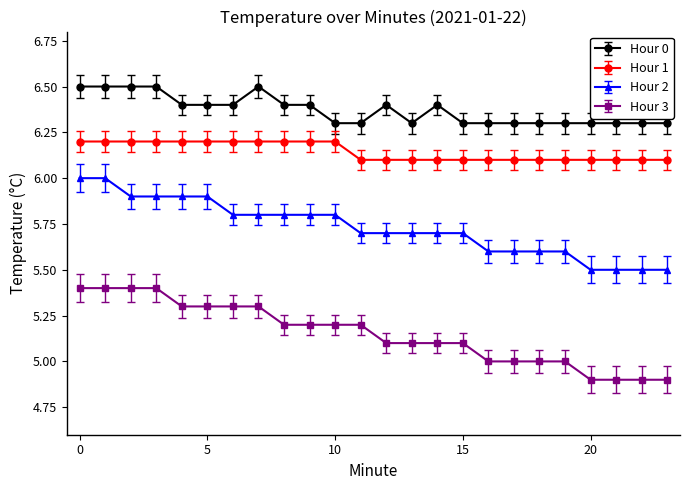

Does the chart display data point markers on the line(s)?

Yes